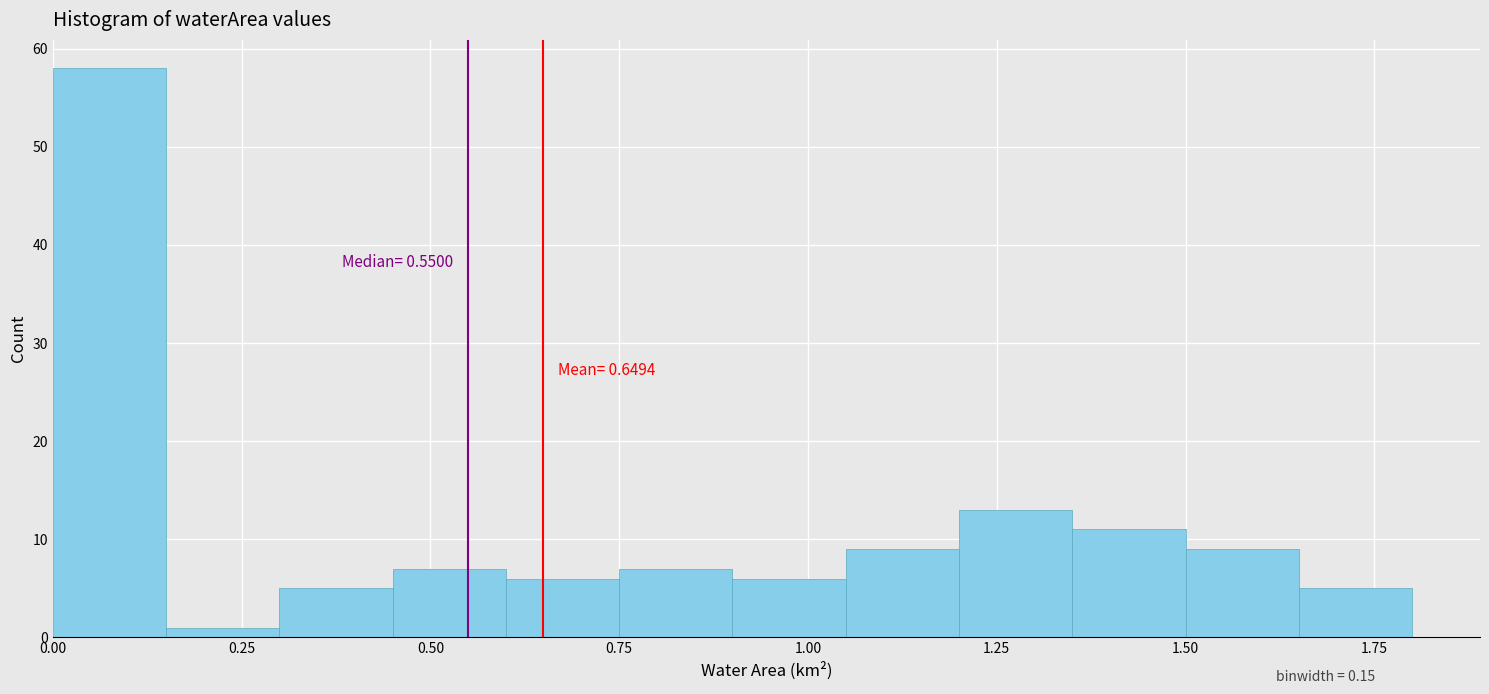

Around what value on the x-axis is the tallest bar? Give the approximate position of its centre, as read against the axis.

0.10